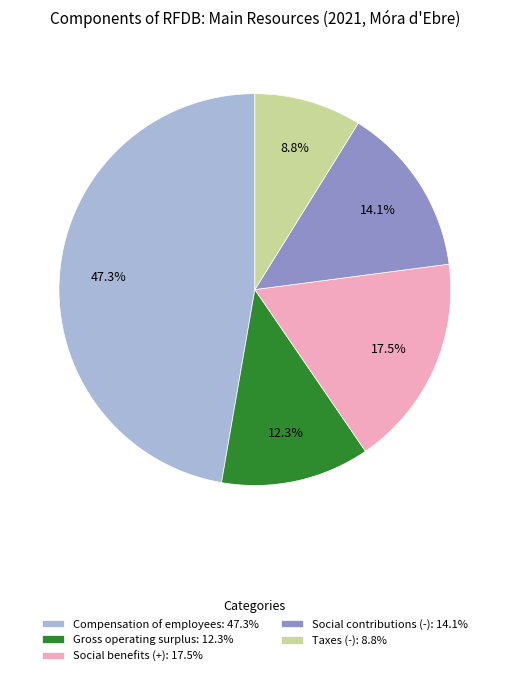

Which category has the biggest portion of the pie?

Compensation of employees